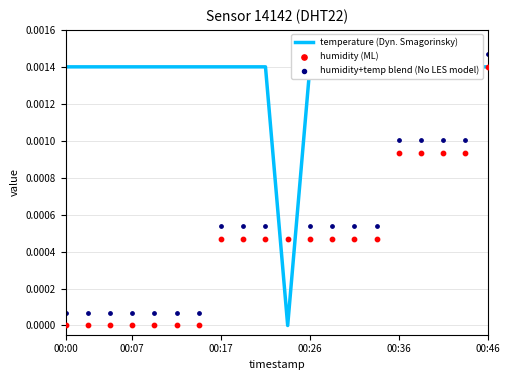

What are all the series names shown in the legend?

temperature (Dyn. Smagorinsky), humidity (ML), humidity+temp blend (No LES model)